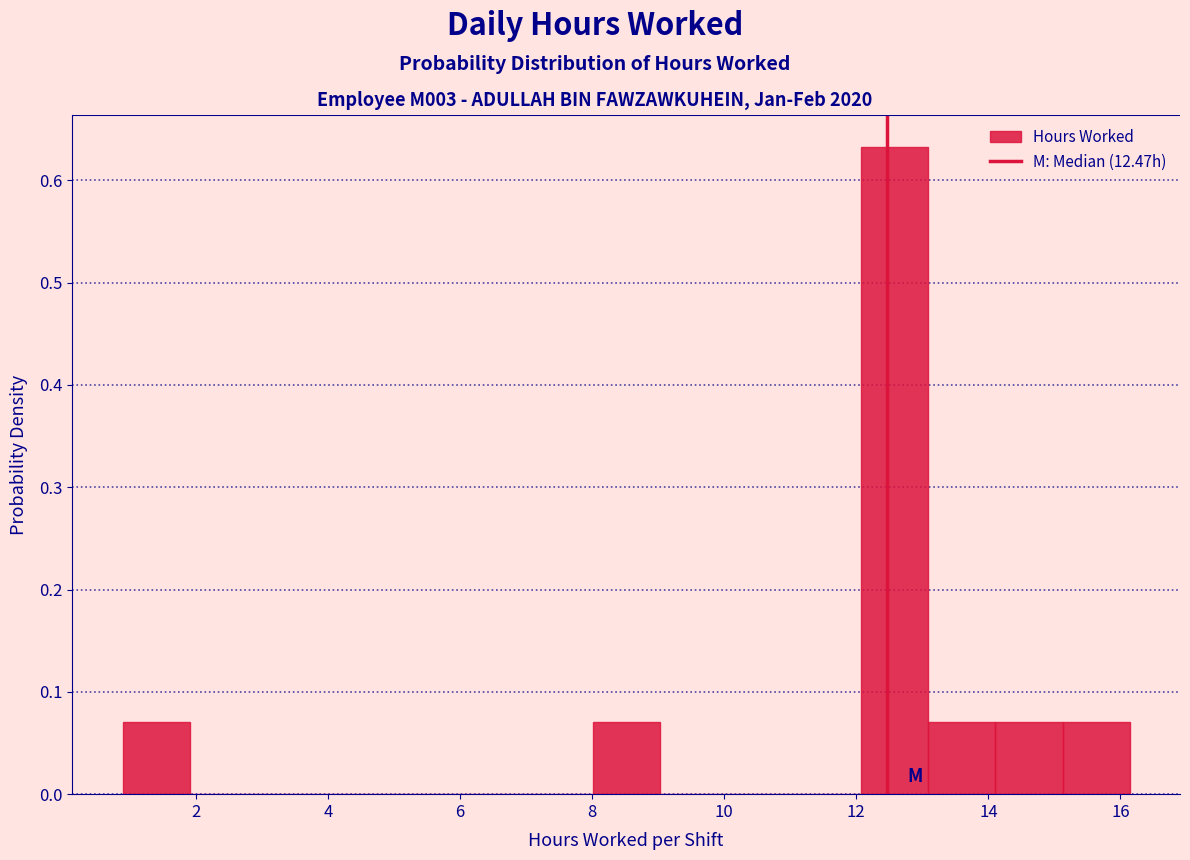

Which range on the x-axis has the tallest bar?

12.0 to 13.0